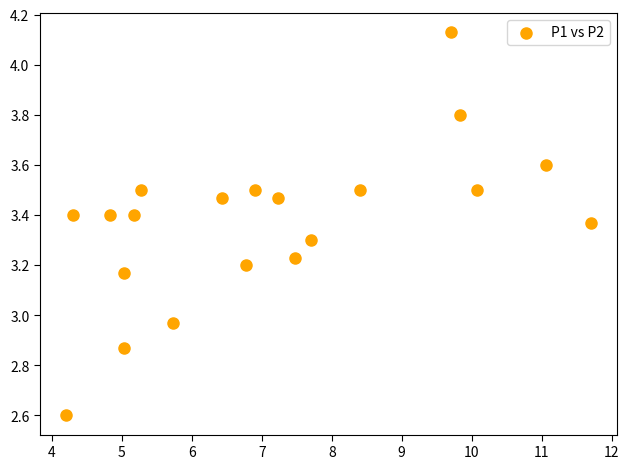

What is the range of Y values (max minus min)?

1.5